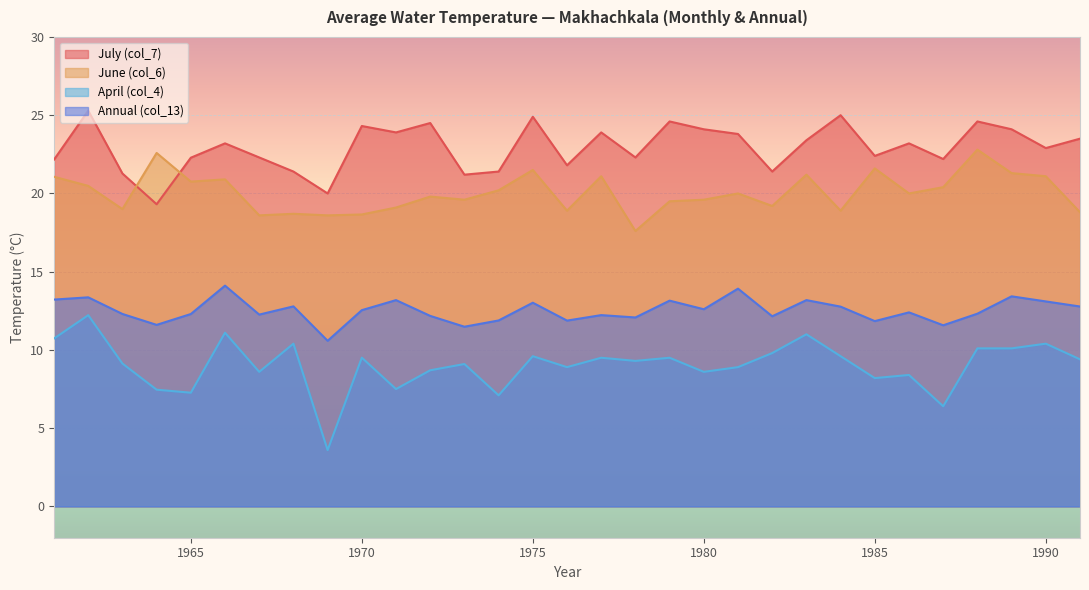

List the series in order of their overall mean, lowest first.

April (col_4), Annual (col_13), June (col_6), July (col_7)